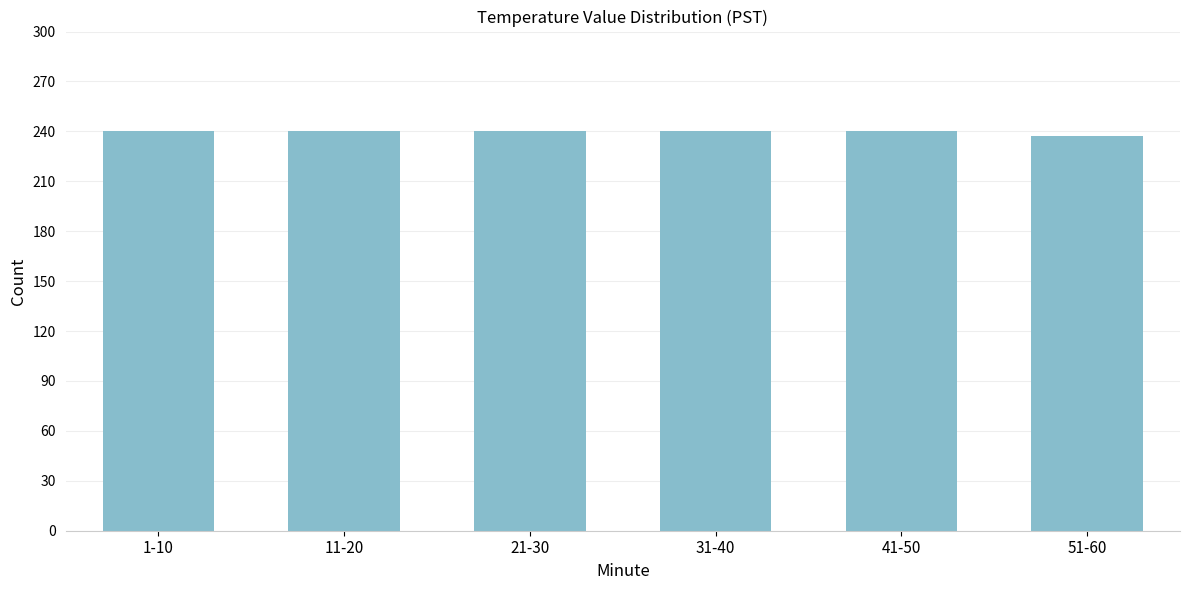

Reading left to right, extract all data points from this chart.

1-10=240	11-20=240	21-30=240	31-40=240	41-50=240	51-60=237